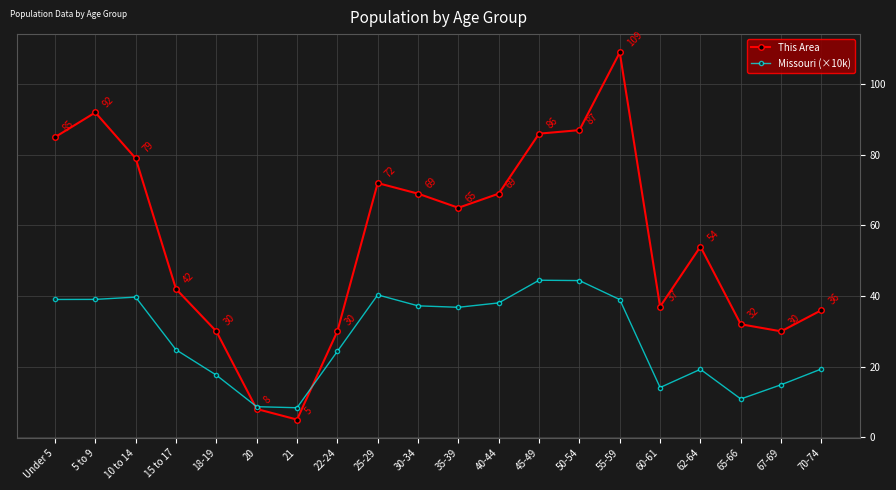

What is the maximum value shown in the chart?

109.0